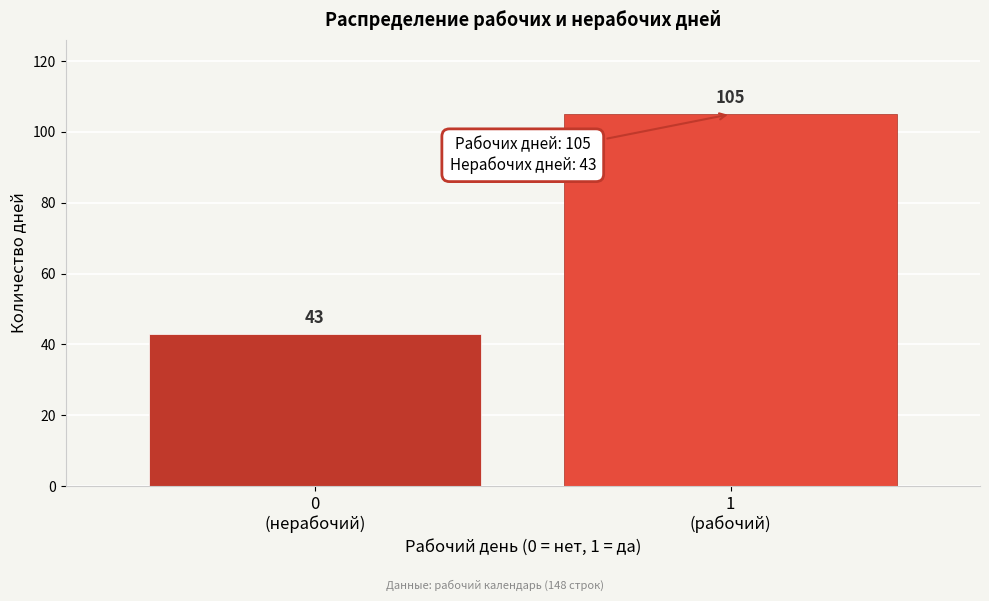

Reading left to right, list all the values displayed in this chart.

43	105